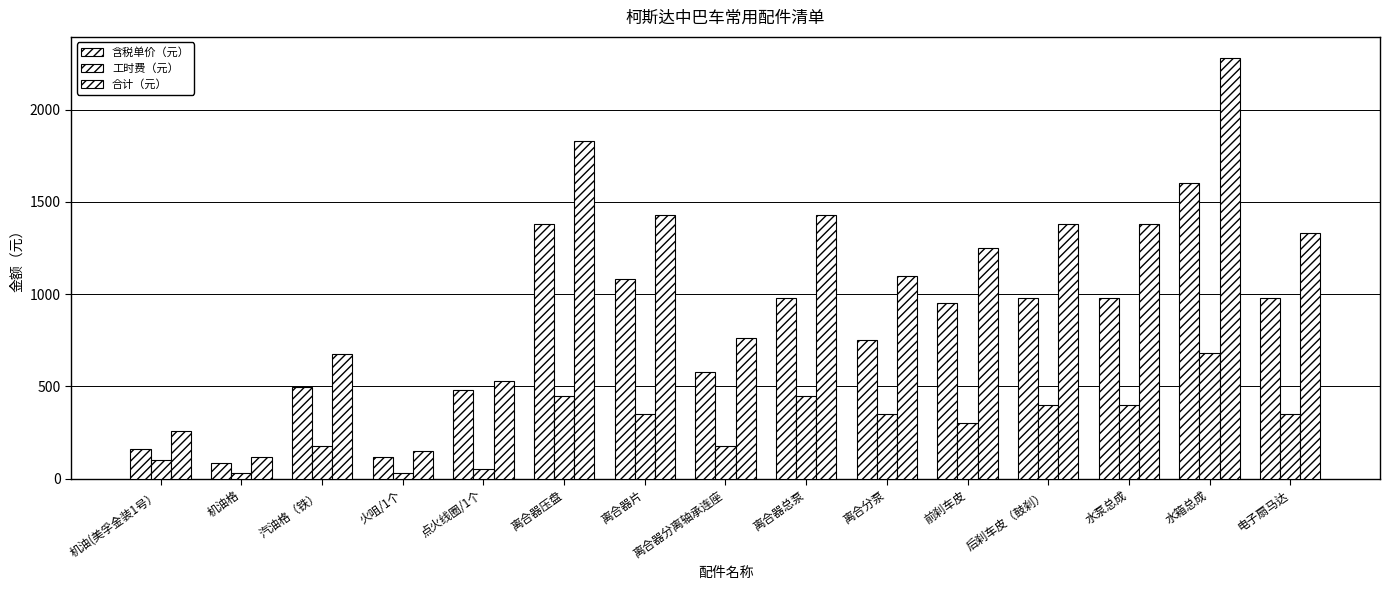

Does the chart contain stacked bars?

No